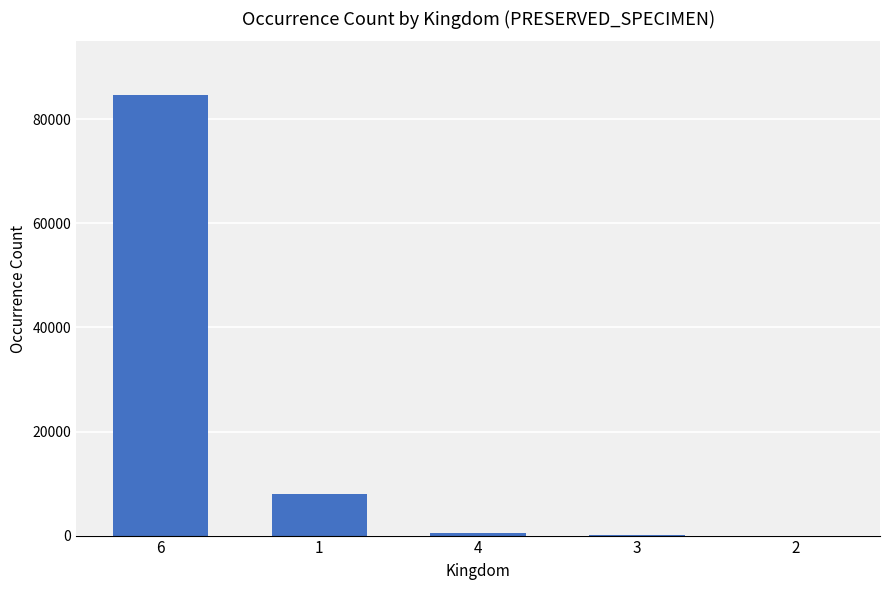

The value at 1 is 13394. True or false?

False